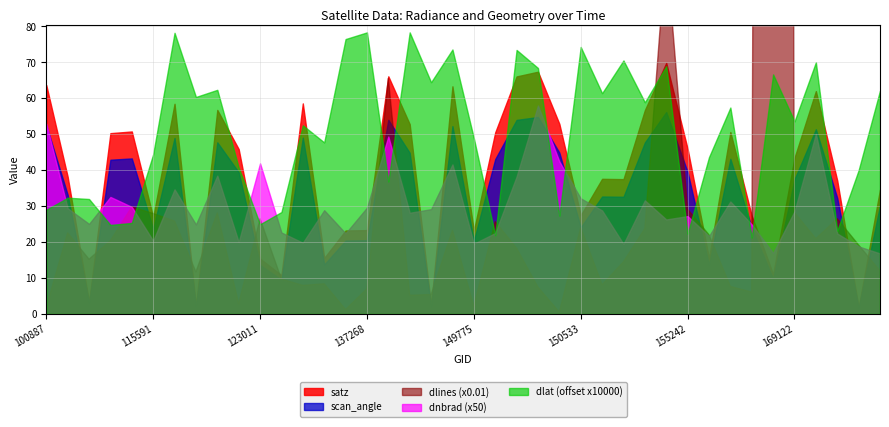

Between 155794 and 169669, which series saw the biggest shift?

dlines